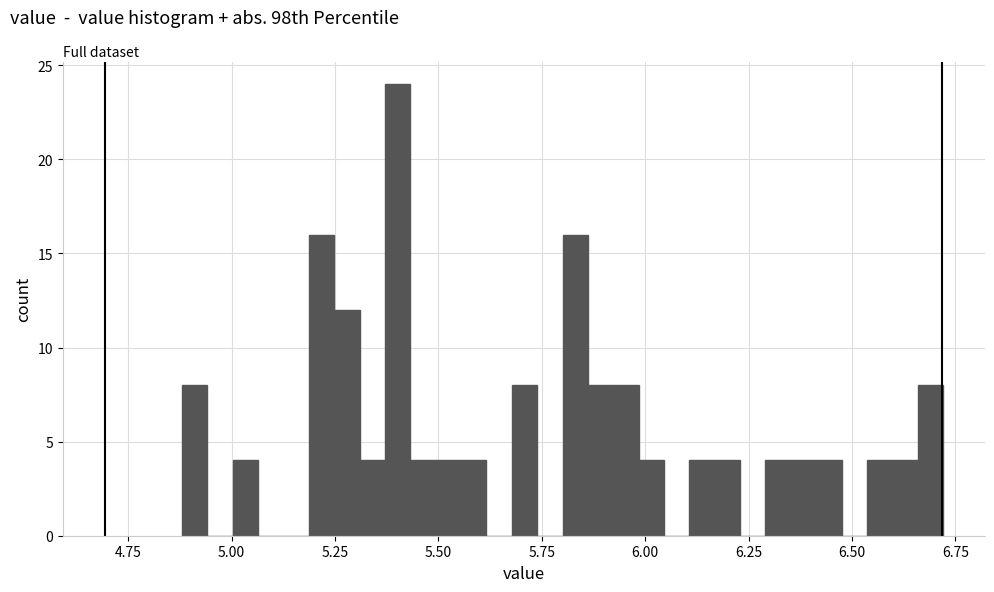

Read against the x-axis, roughly where is the centre of the tallest bar?

5.40